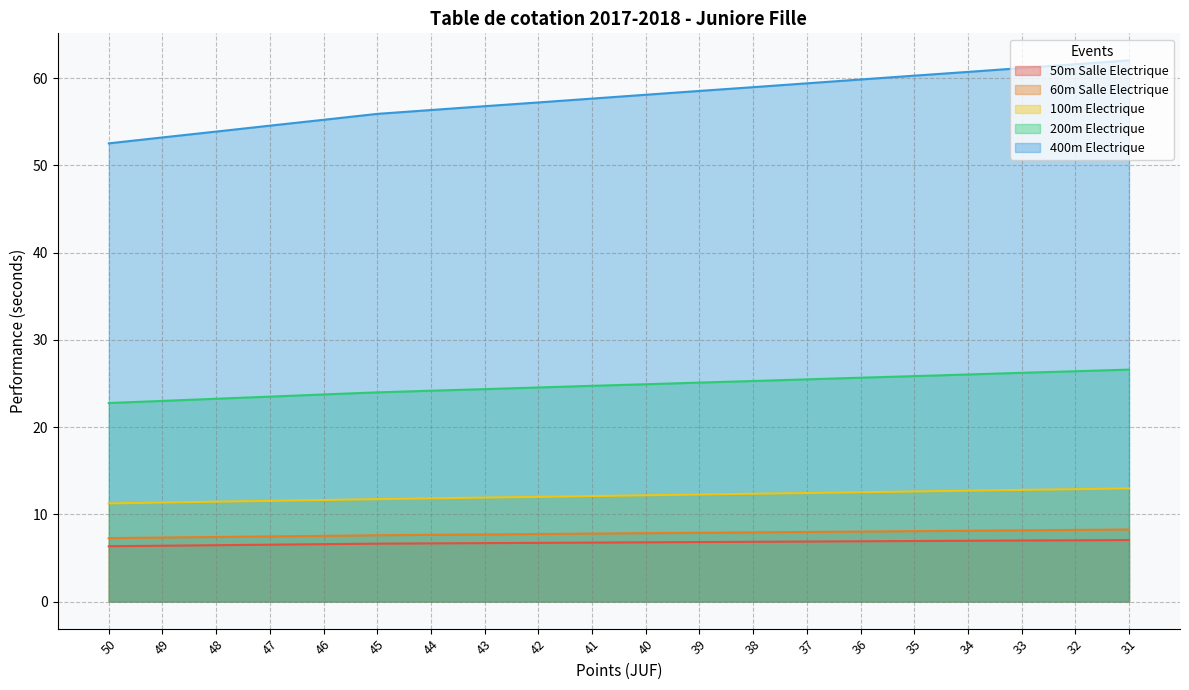

The value of 200m Electrique at 40 is 38.4. True or false?

False